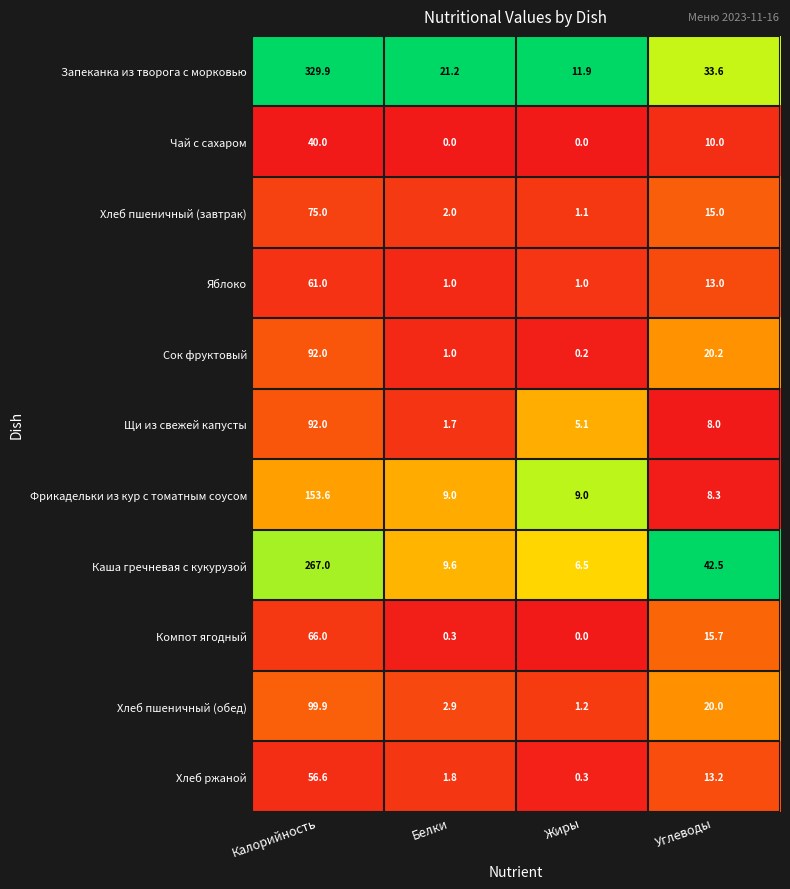

Which series changed the most between Белки and Жиры?

Запеканка из творога с морковью